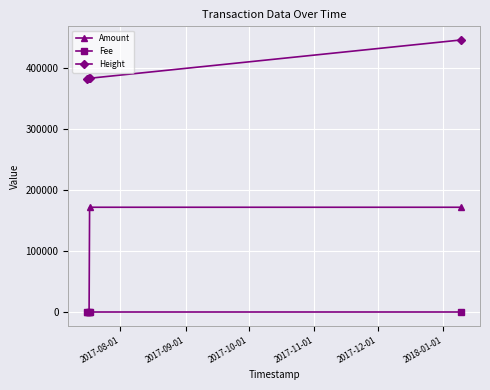

What is the highest value of the Fee series?

17.0